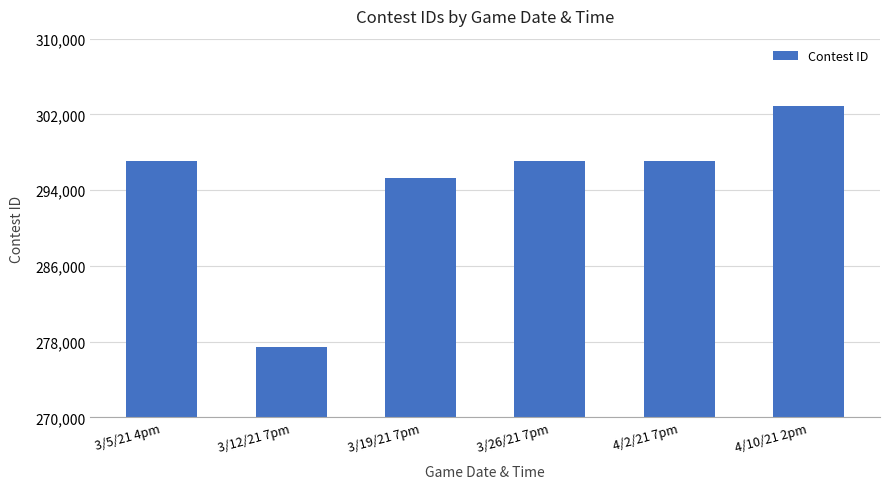

Read the value at 3/12/21 7pm, to the nearest 50.

277400